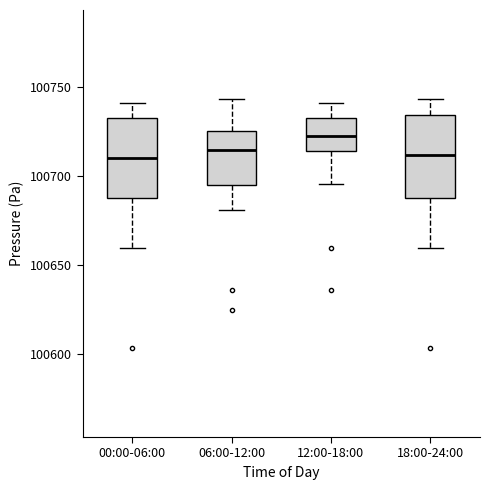

Where is the upper edge of the box for 06:00-12:00 on the y-axis? The values are not printed on the chart, so give them approximately, as read against the axis.

100725